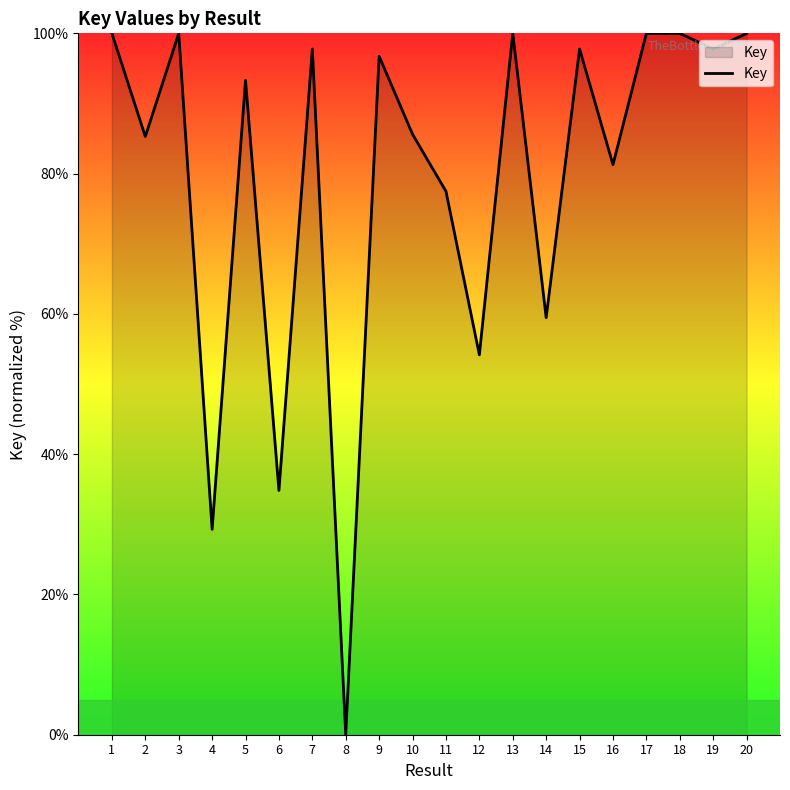

True or false: the data shows 45.7 at 4.

False